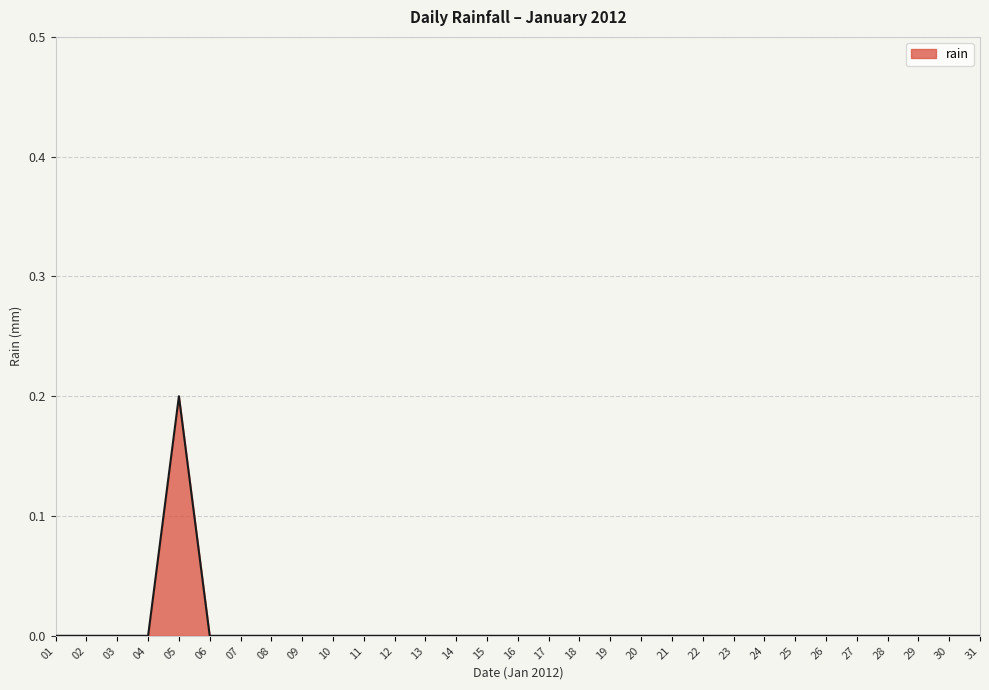

Reading left to right, list all the values displayed in this chart.

0.0	0.0	0.0	0.0	0.2	0.0	0.0	0.0	0.0	0.0	0.0	0.0	0.0	0.0	0.0	0.0	0.0	0.0	0.0	0.0	0.0	0.0	0.0	0.0	0.0	0.0	0.0	0.0	0.0	0.0	0.0